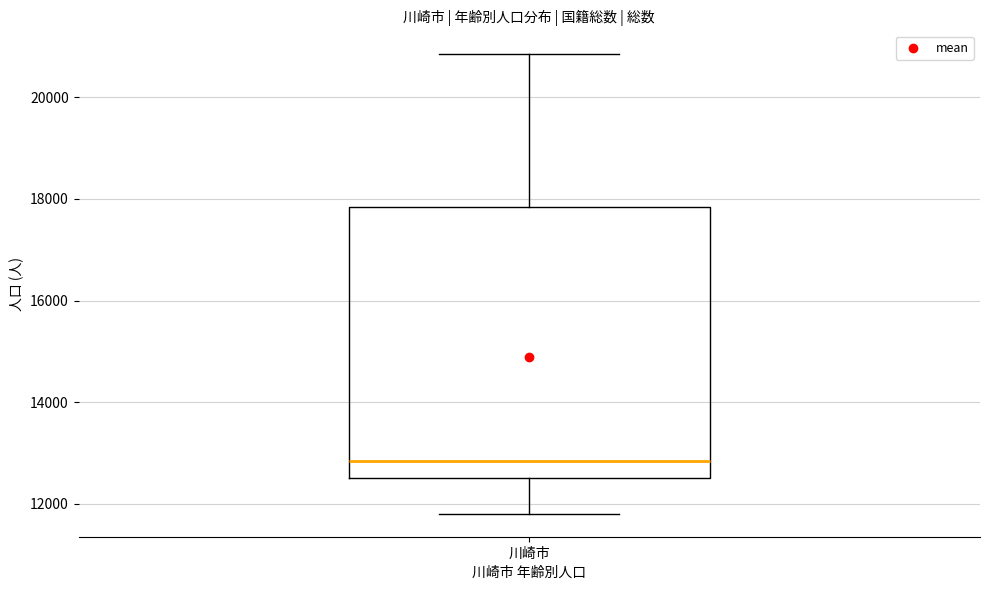

Read this box plot against the y-axis: the position of the median line, the range covered by the box, and the ends of both whiskers. The values are not printed on the chart, so give them approximately, as read against the axis.

median 12800, box 12600 to 17800, whiskers 11800 to 20800